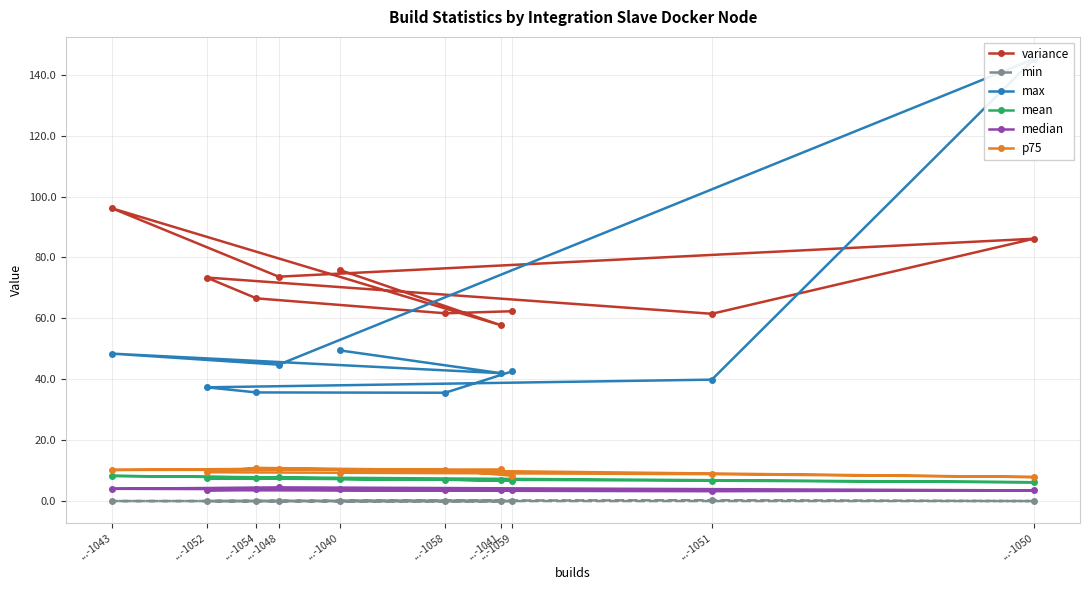

How many series are shown in this chart?

6